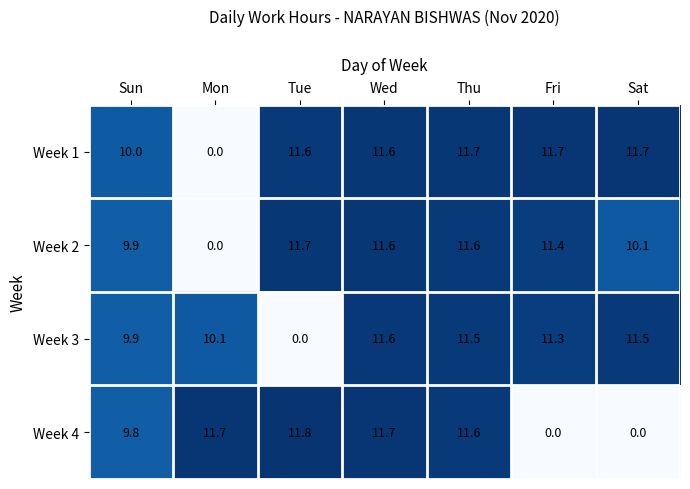

What is the average value of the Week 1 series?

9.8